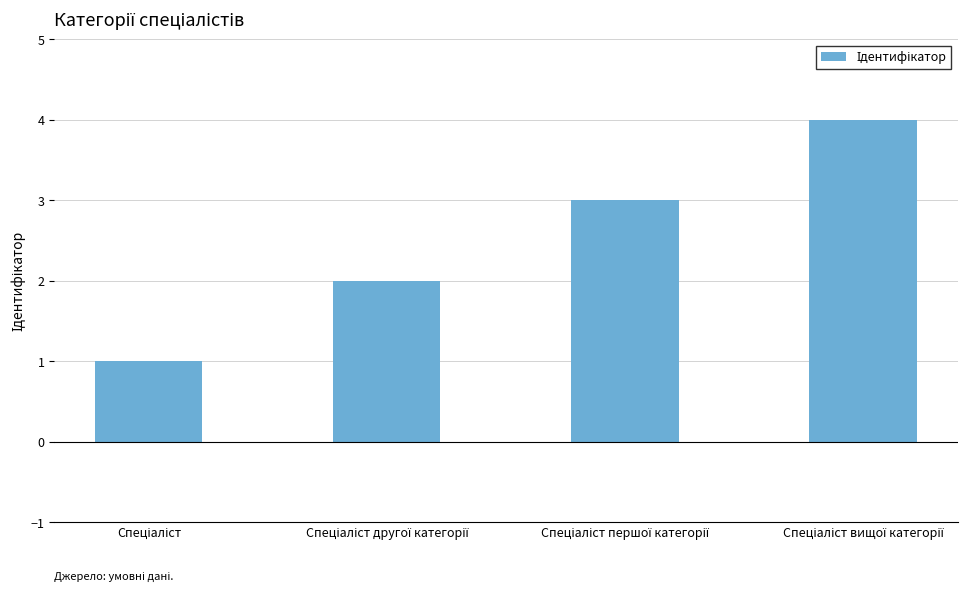

What is the sum of all values?

10